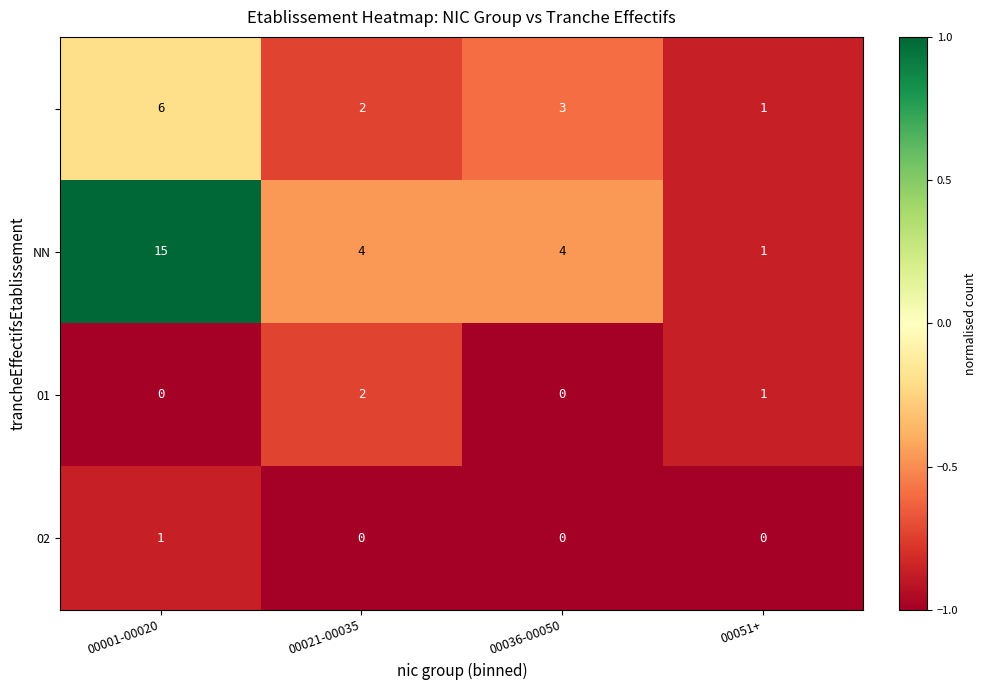

What is the difference between the highest and lowest values at 00051+?

1